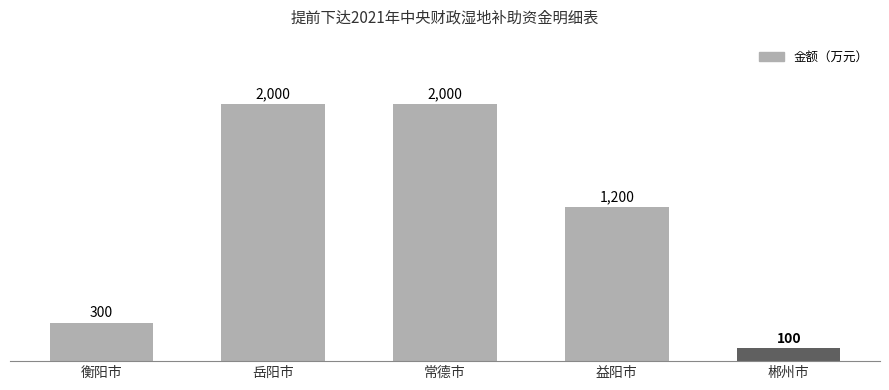

Where is the data nearest to the value 1050?

益阳市